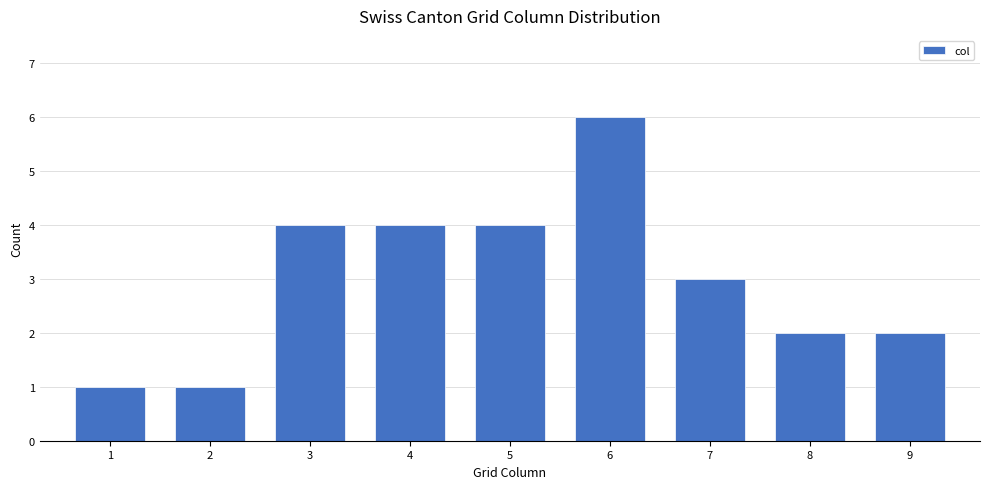

Reading left to right, transcribe all the data shown in this chart.

1=1	2=1	3=4	4=4	5=4	6=6	7=3	8=2	9=2